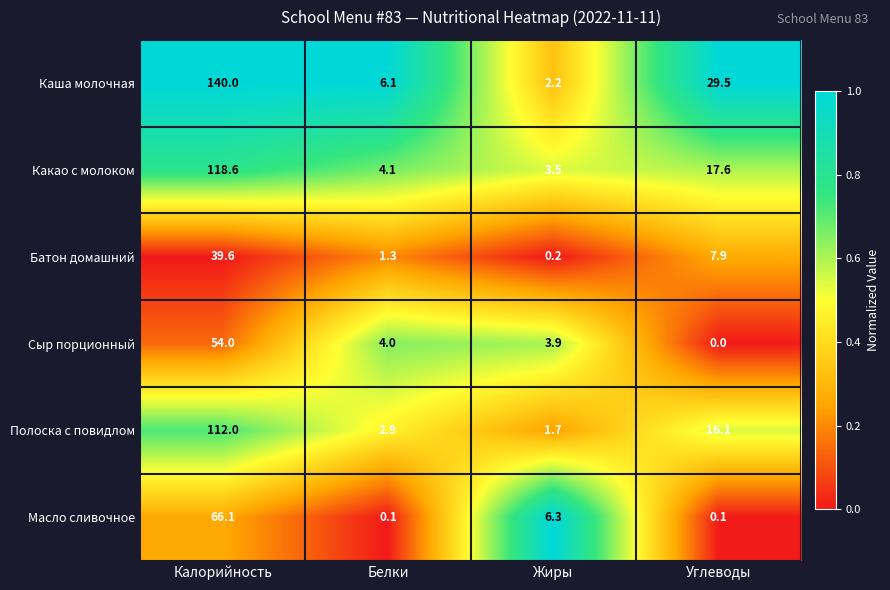

Reading left to right, list all the values displayed in this chart.

Каша молочная: 140.0	6.1	2.2	29.5
Какао с молоком: 118.6	4.1	3.5	17.6
Батон домашний: 39.6	1.3	0.2	7.9
Сыр порционный: 54.0	4.0	3.9	0.0
Полоска с повидлом: 112.0	2.9	1.7	16.1
Масло сливочное: 66.1	0.1	6.3	0.1